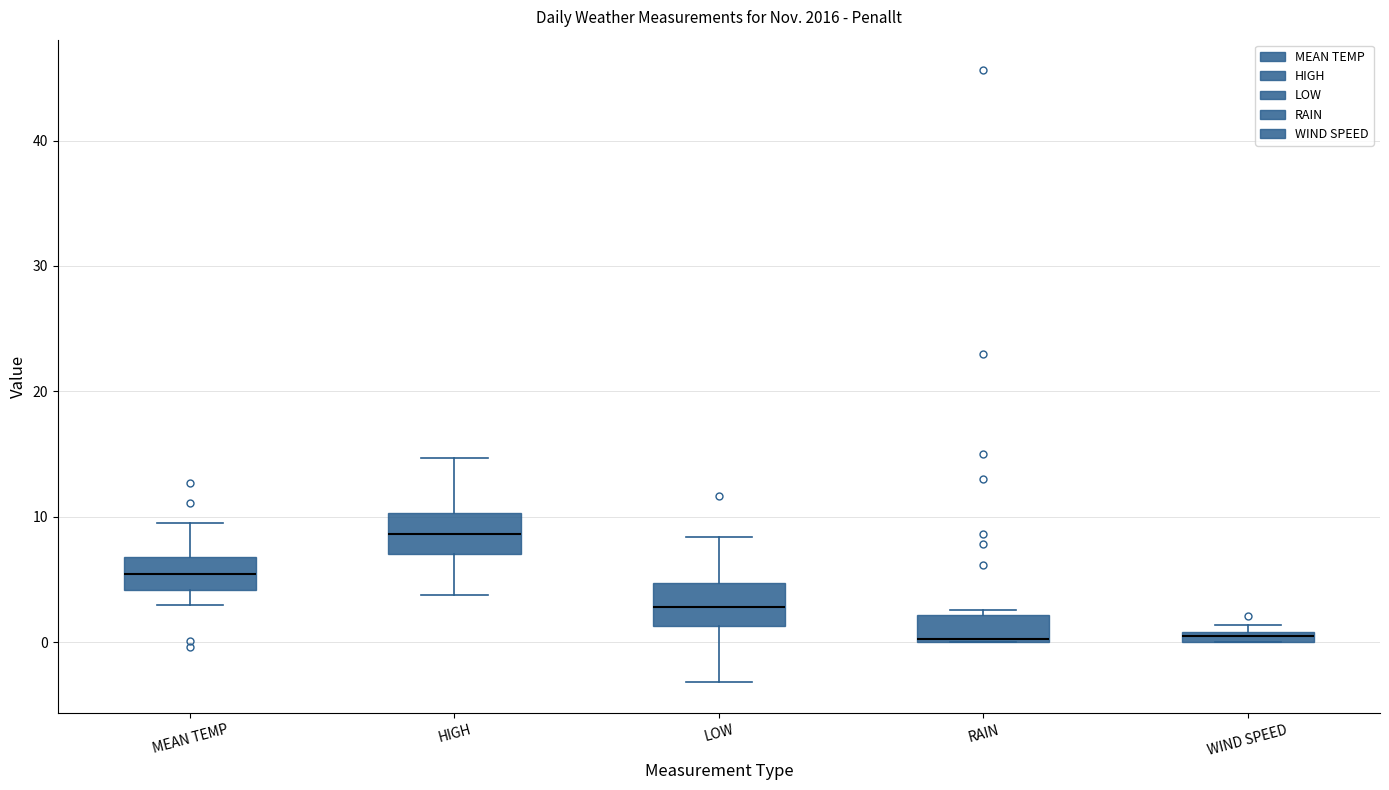

Where is the lower edge of the box for RAIN on the y-axis? The values are not printed on the chart, so give them approximately, as read against the axis.

0